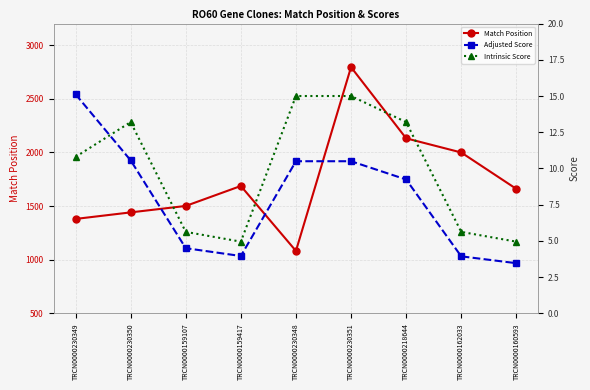

What is the value of the Match Position point at the 2nd from the left?

1441